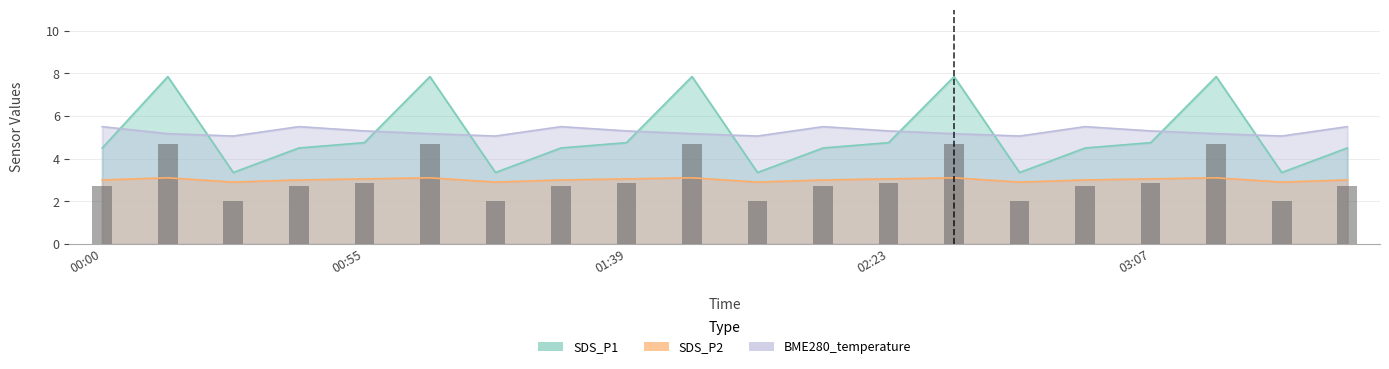

Read the value at 00:55.

2.9